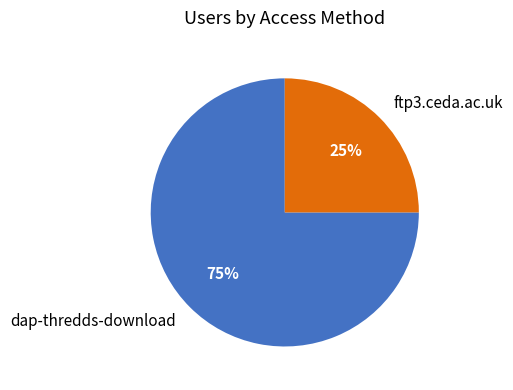

Which slice is the smallest?

ftp3.ceda.ac.uk